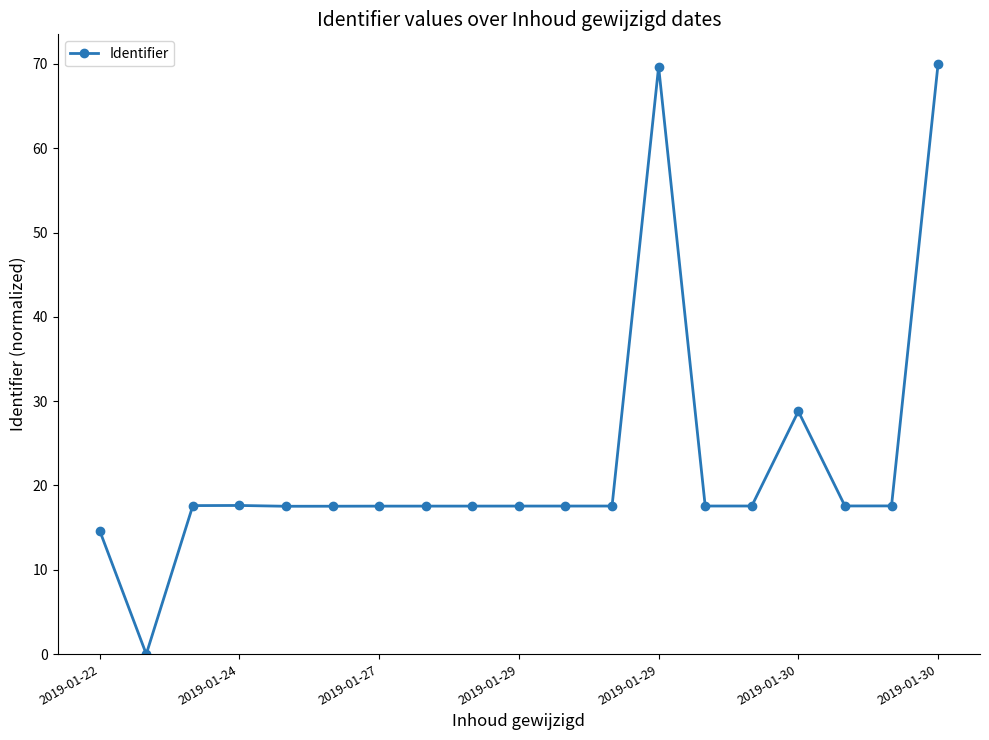

True or false: the data has more than 2 interior local peaks.

True